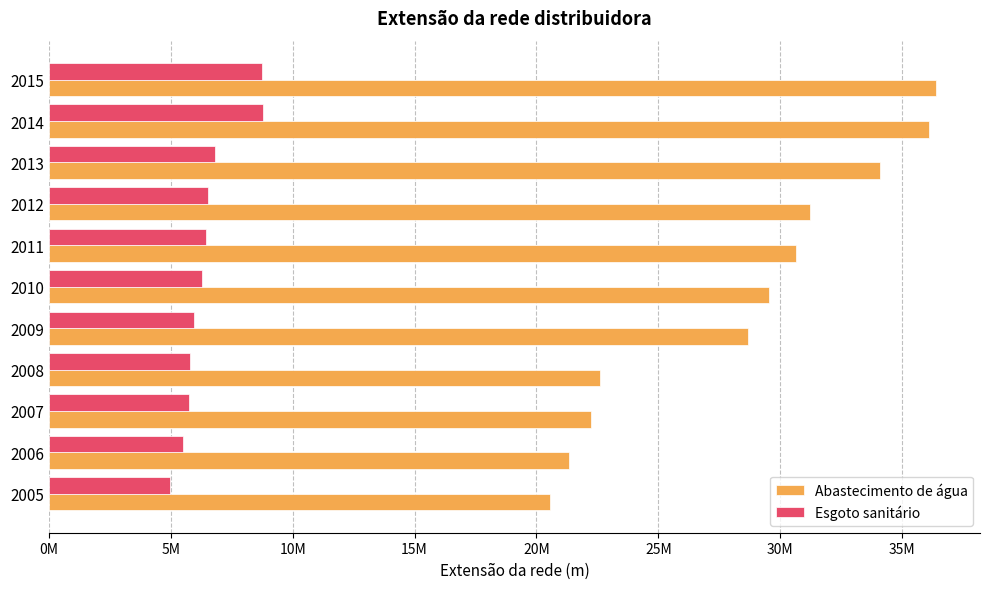

What are all the series names shown in the legend?

Abastecimento de água, Esgoto sanitário